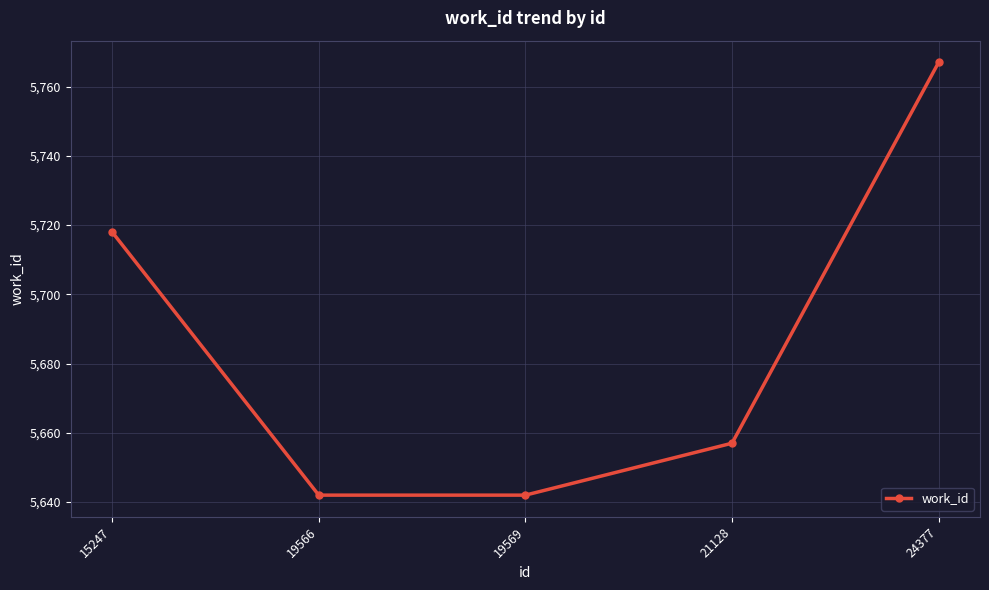

Which has a higher value, 19566 or 24377?

24377